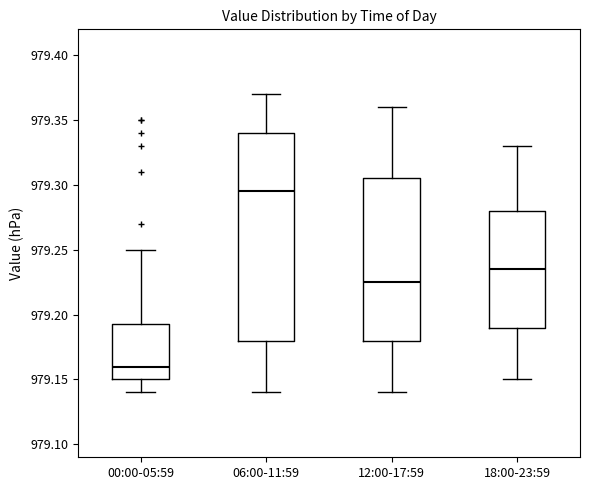

Reading left to right, read every box against the y-axis: the position of its median line, the range the box covers, and the ends of its whiskers. The values are not printed on the chart, so give them approximately, as read against the axis.

00:00-05:59: median 979.160, box 979.150 to 979.195, whiskers 979.140 to 979.250
06:00-11:59: median 979.295, box 979.180 to 979.340, whiskers 979.140 to 979.370
12:00-17:59: median 979.225, box 979.180 to 979.305, whiskers 979.140 to 979.360
18:00-23:59: median 979.235, box 979.190 to 979.280, whiskers 979.150 to 979.330